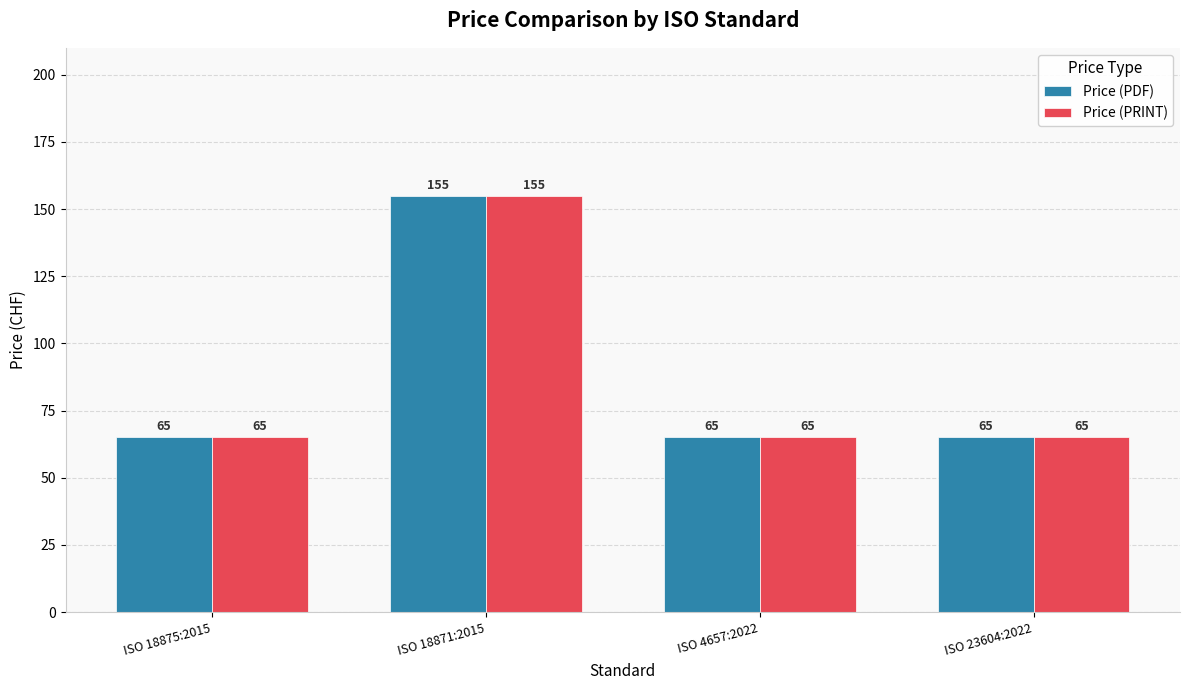

Reading left to right, transcribe all the data shown in this chart.

Price (PDF): ISO 18875:2015=65	ISO 18871:2015=155	ISO 4657:2022=65	ISO 23604:2022=65
Price (PRINT): ISO 18875:2015=65	ISO 18871:2015=155	ISO 4657:2022=65	ISO 23604:2022=65